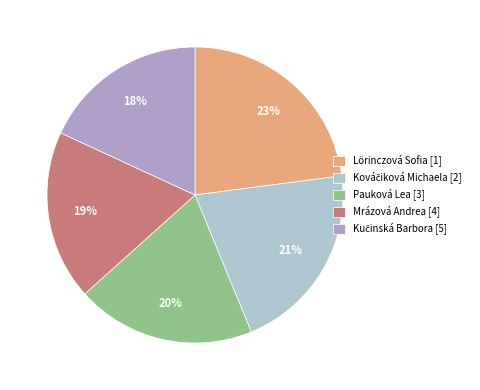

True or false: Kučinská Barbora accounts for 34% of the total.

False